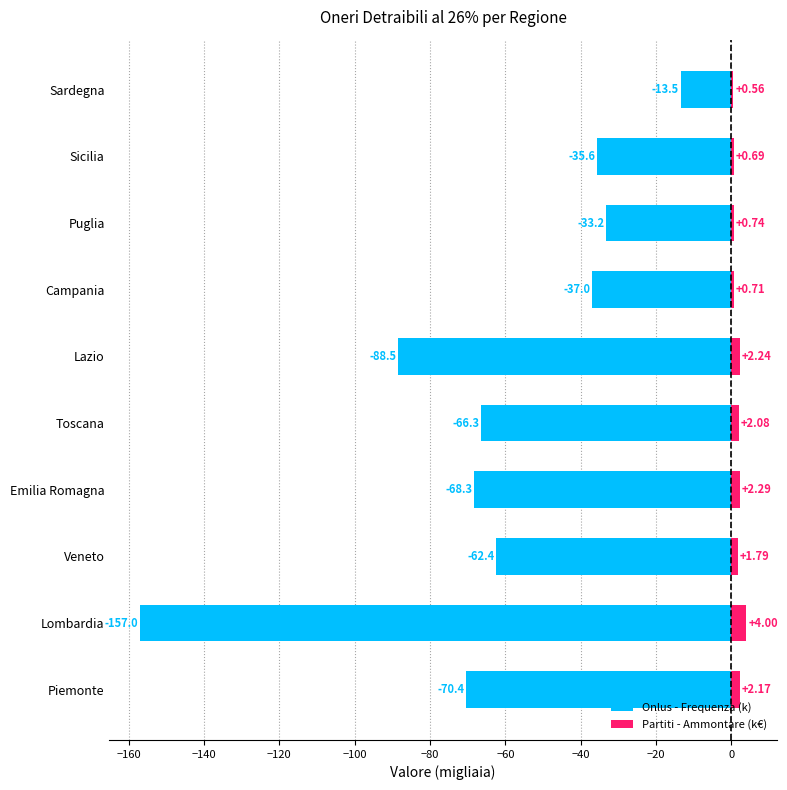

How many categories are shown in the chart?

10